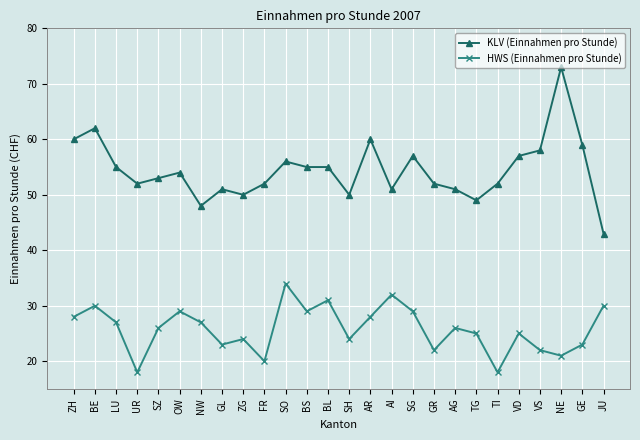

What is the value of the HWS (Einnahmen pro Stunde) point at the 19th from the left?

26